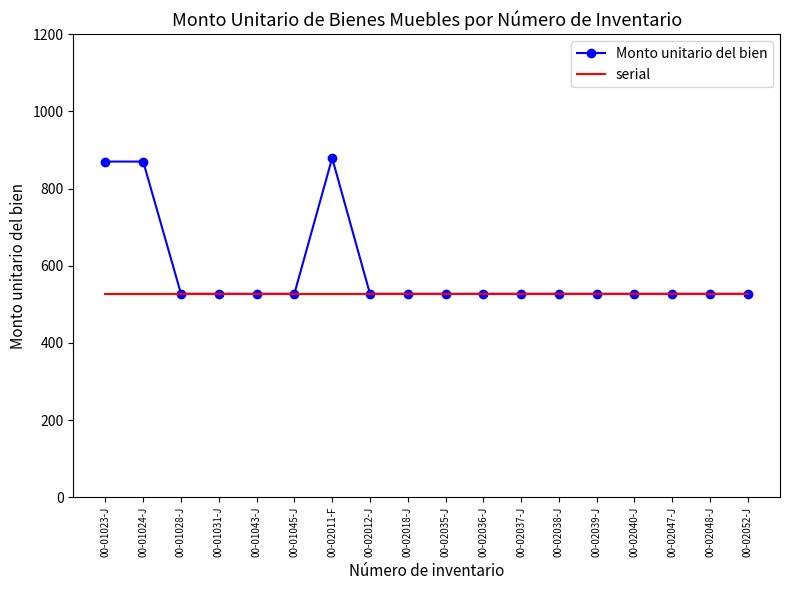

True or false: serial has a value of 527.3 at 00-01031-J.

True